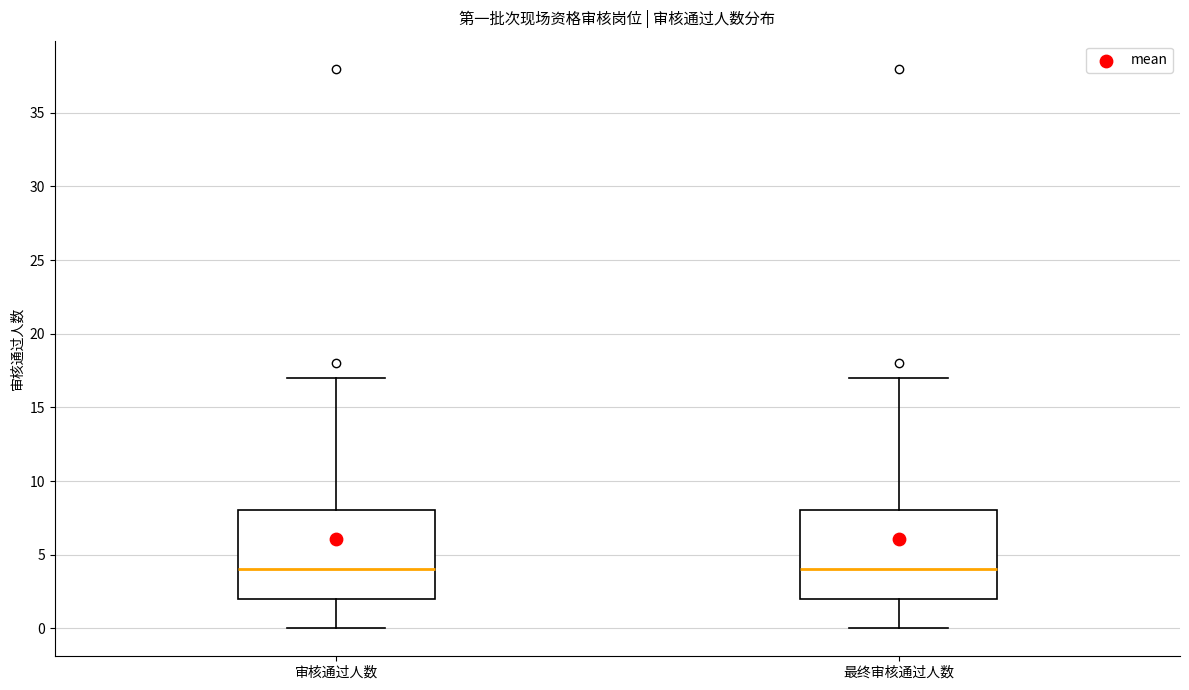

Reading left to right, transcribe this box plot: for each box, give where its median line is, the range the box spans, and where its two whiskers end, as read against the y-axis. The values are not printed on the chart, so give them approximately, as read against the axis.

审核通过人数: median 4, box 2 to 8, whiskers 0 to 17
最终审核通过人数: median 4, box 2 to 8, whiskers 0 to 17